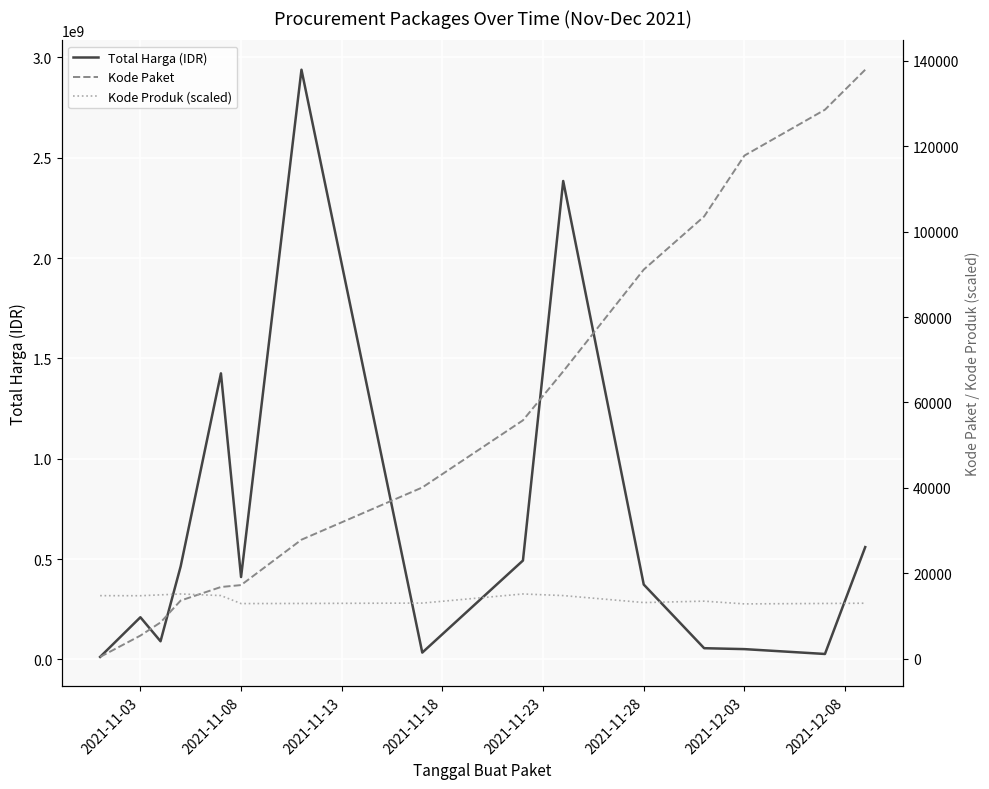

In Kode Produk (scaled), how many points are higher than both neighbors (excluding endpoints)?

3